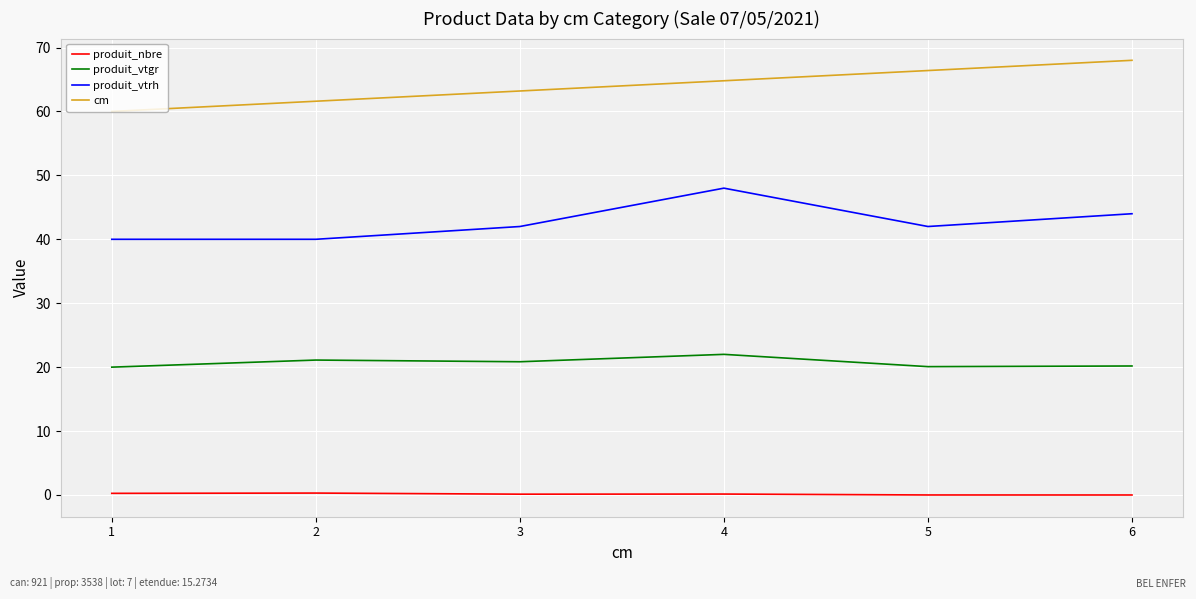

What is the minimum value for cm?

60.0